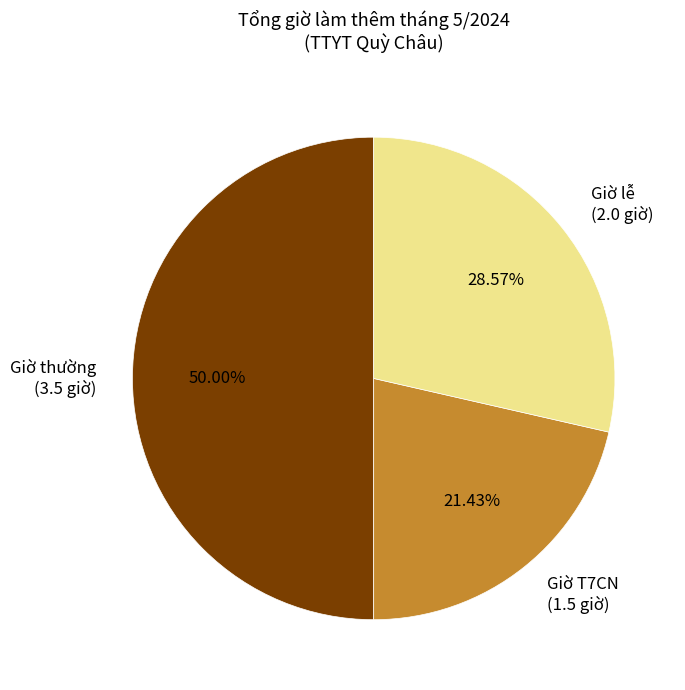

Is Giờ T7CN (1.5 giờ) the majority of the pie?

No